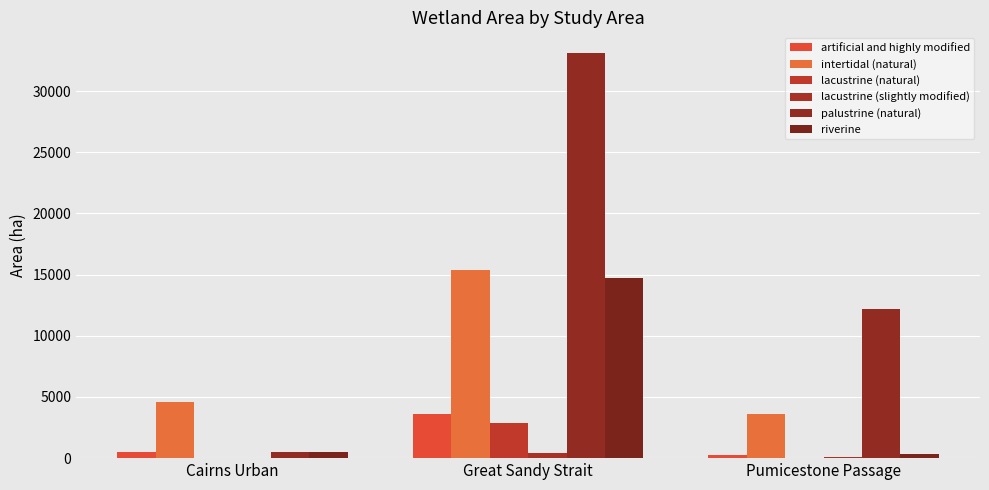

The artificial and highly modified series shows 388 at Pumicestone Passage. True or false?

False